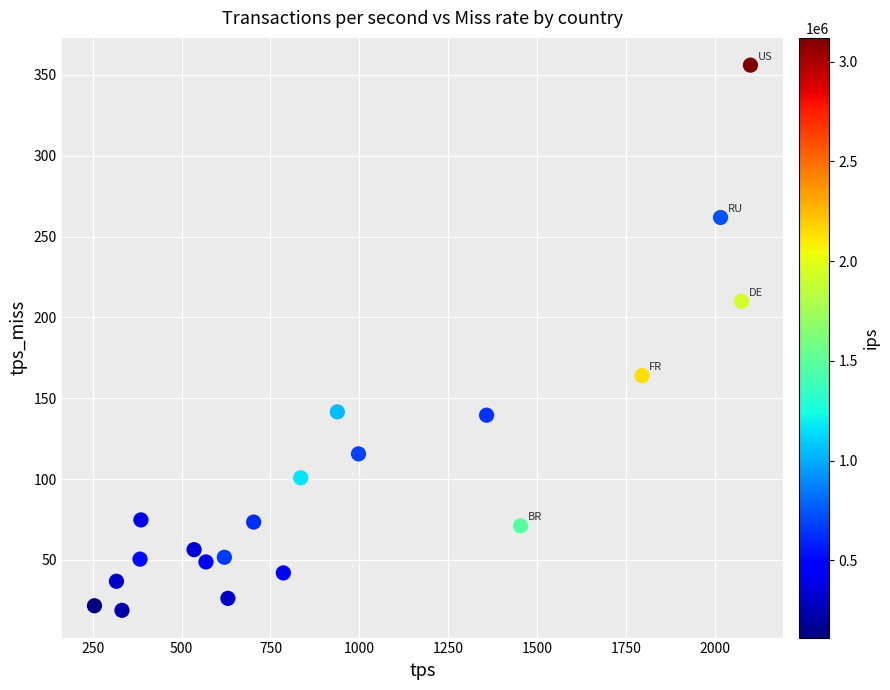

What is the range of Y values (max minus min)?

337.2